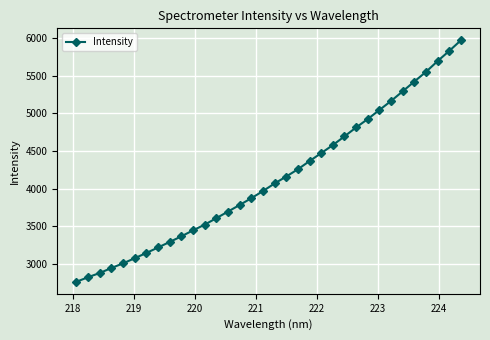

What is the sum of all values?

140704.9